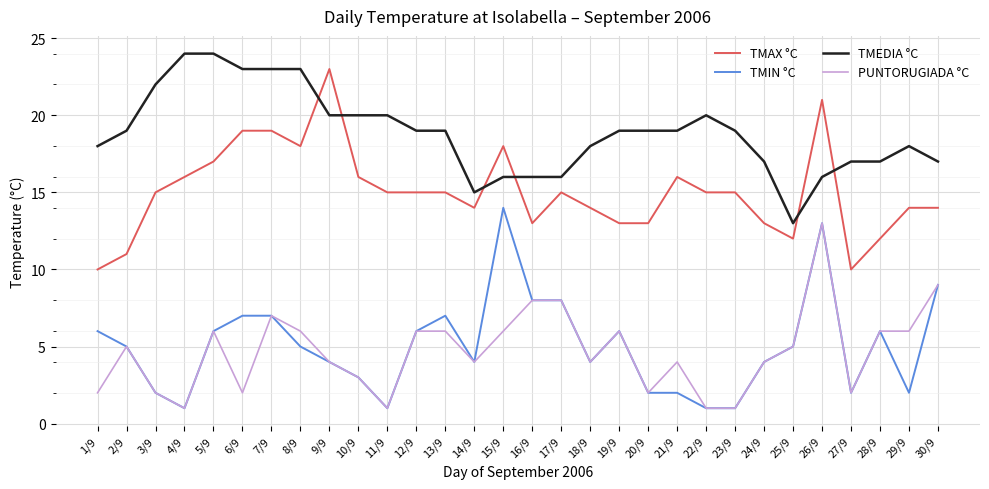

What is the sum of all TMIN °C values?

151